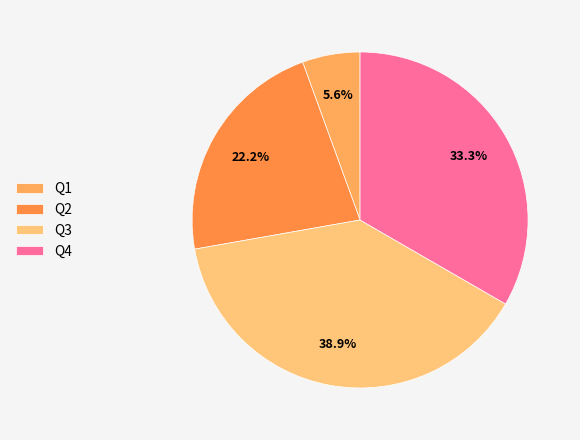

How many slices are in this pie chart?

4